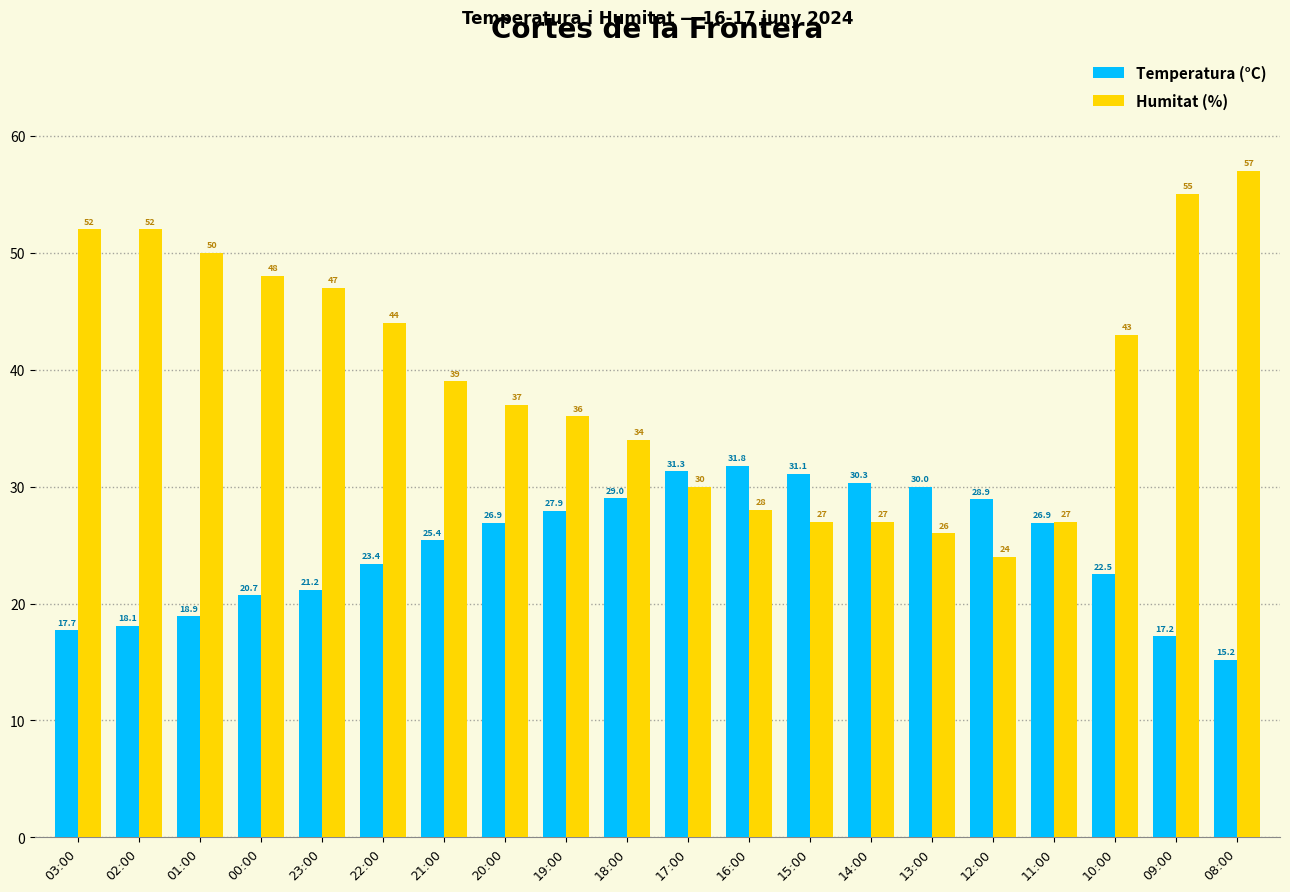

The value of Humitat (%) at 08:00 is 57.0. True or false?

True